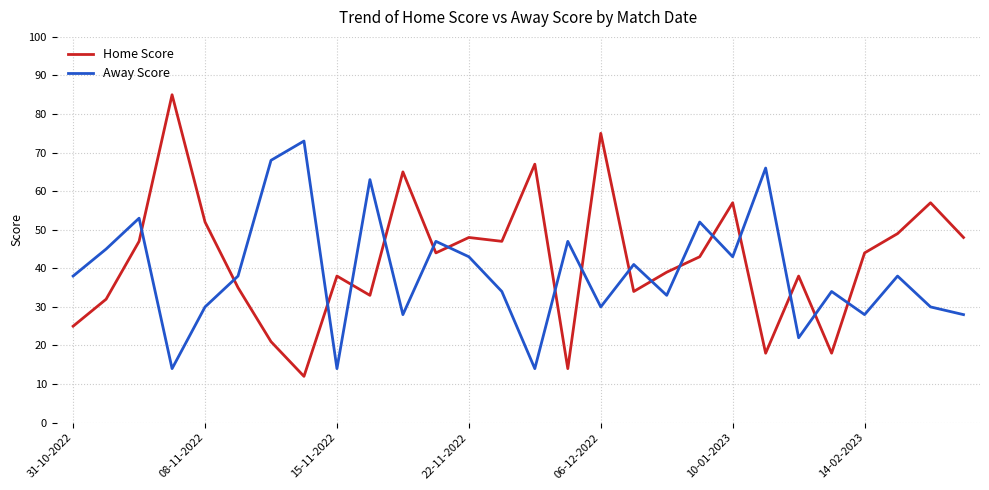

Reading right to left, what are all the values shown in this chart?

Home Score: 48	57	49	44	18	38	18	57	43	39	34	75	14	67	47	48	44	65	33	38	12	21	35	52	85	47	32	25
Away Score: 28	30	38	28	34	22	66	43	52	33	41	30	47	14	34	43	47	28	63	14	73	68	38	30	14	53	45	38